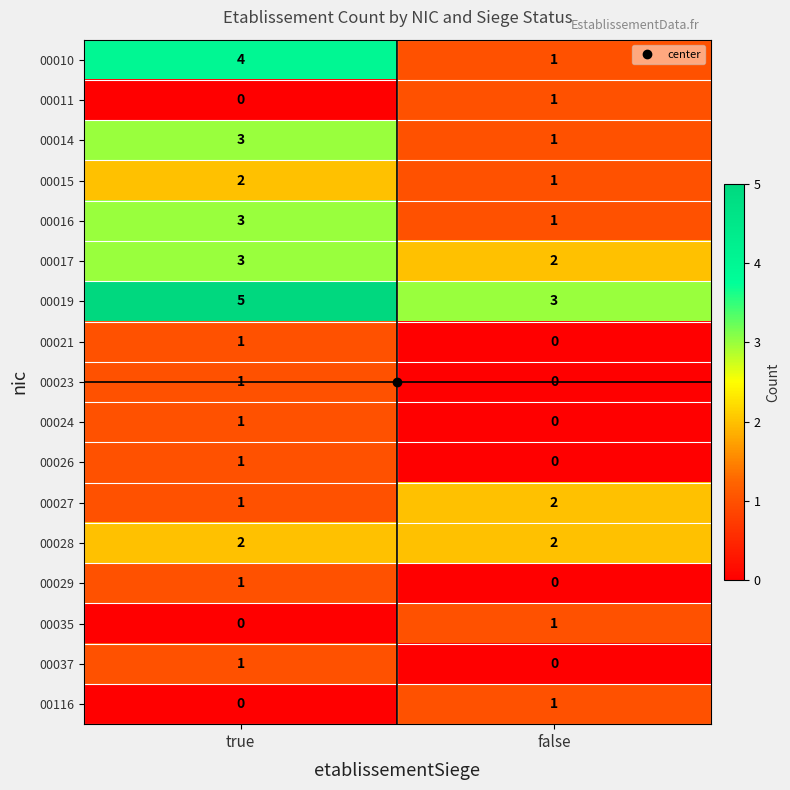

At which category does the chart reach its peak across all series?

true